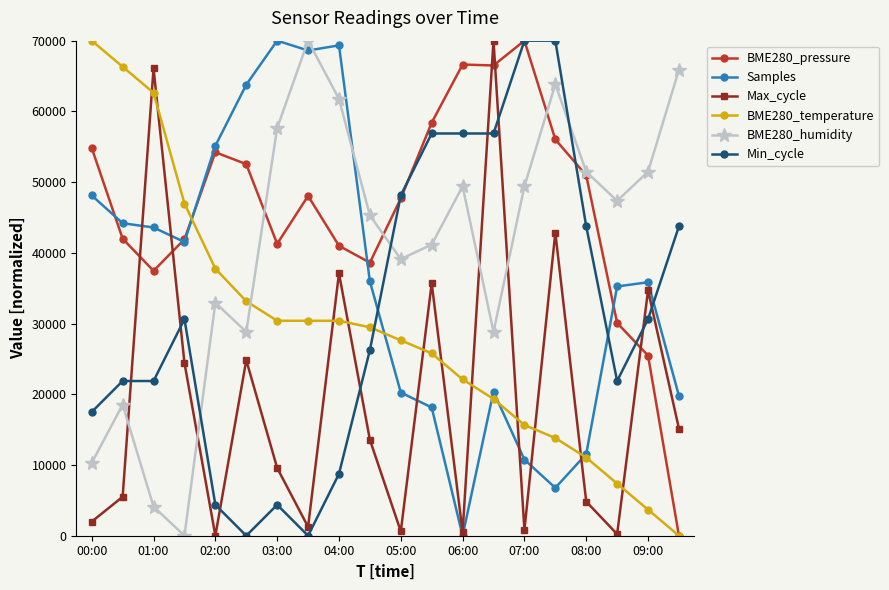

In Max_cycle, how many points are lower than both neighbors (excluding endpoints)?

6